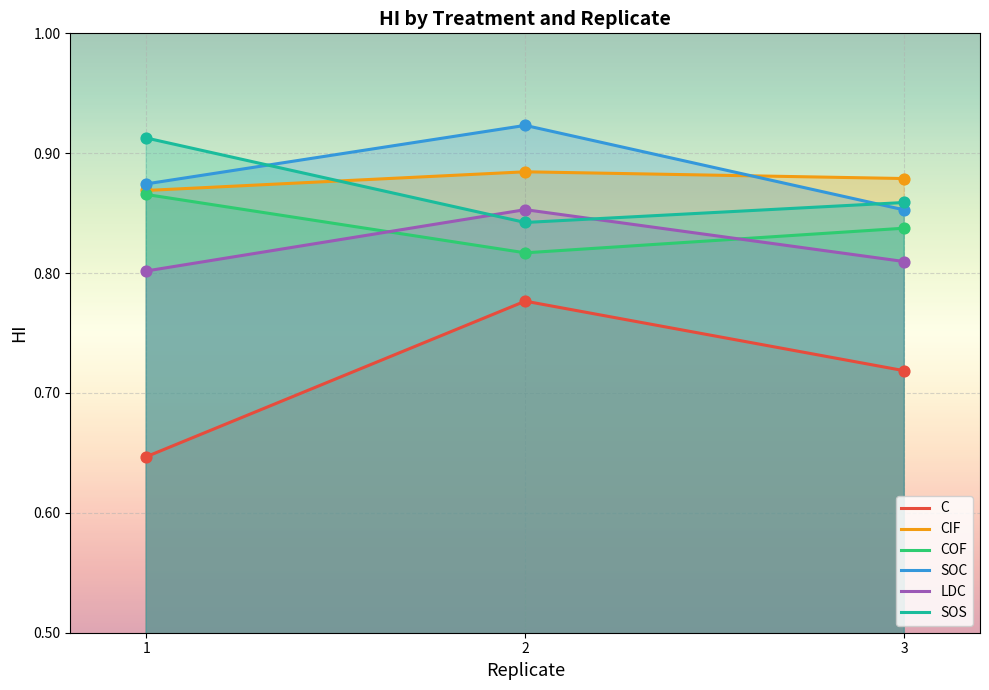

What are all the series names shown in the legend?

C, CIF, COF, SOC, LDC, SOS